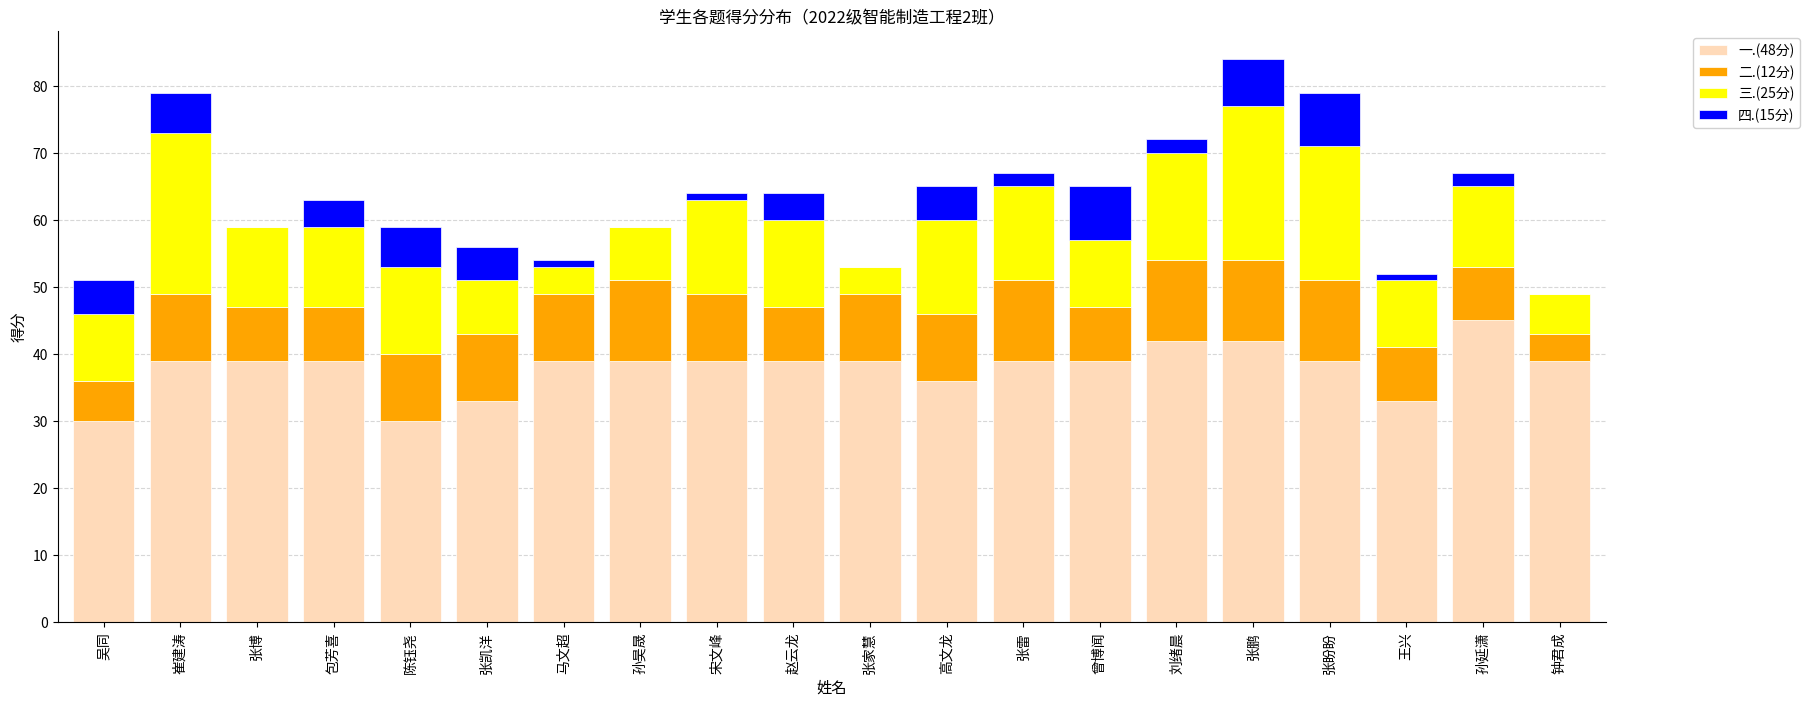

The 一.(48分) series shows 42 at 刘绪晨. True or false?

True